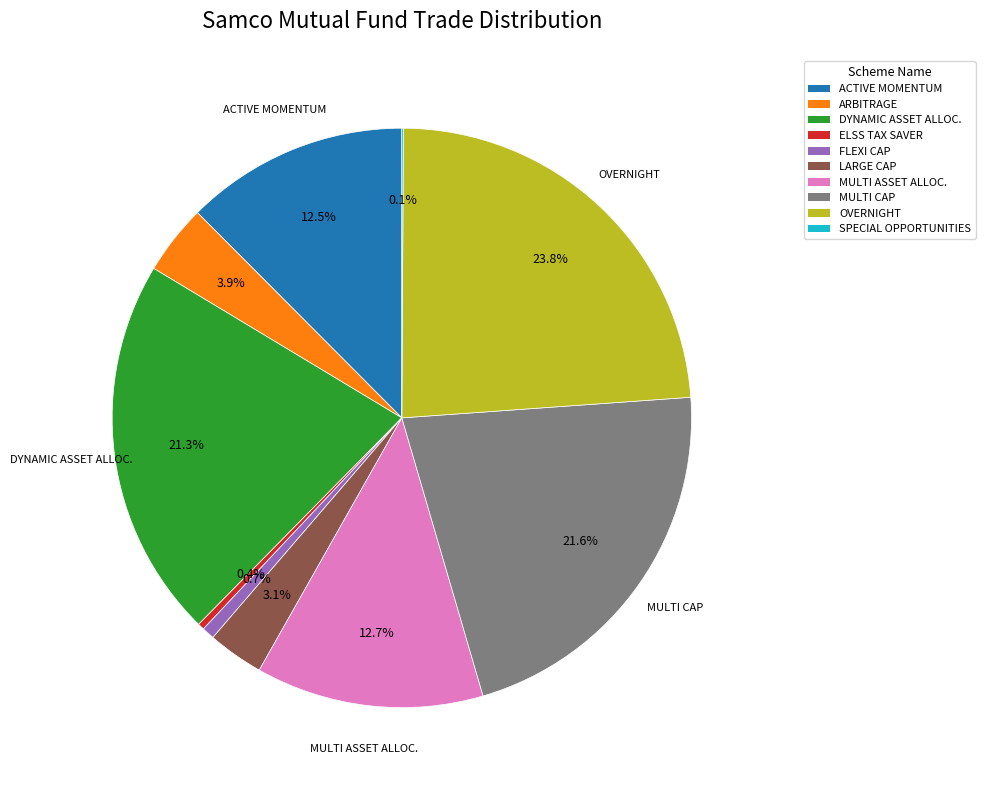

Is there any slice that represents more than half of the pie?

No